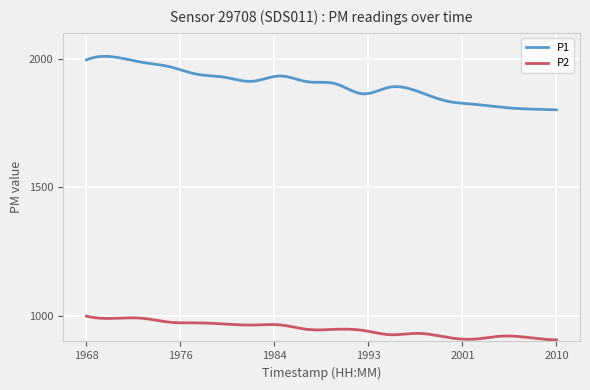

What is the highest value of the P1 series?

2008.6